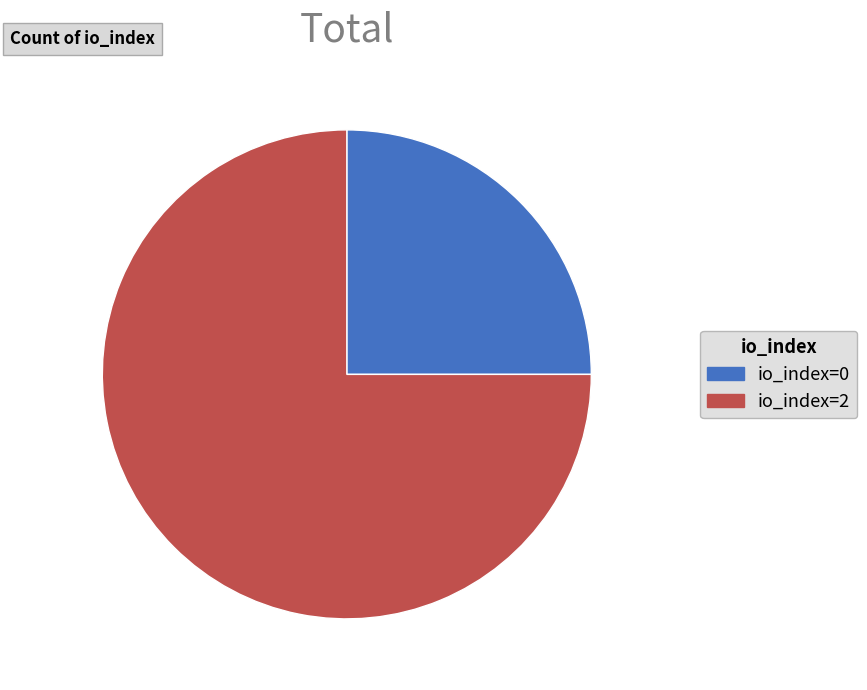

Is the sum of io_index=2 and io_index=0 greater than half?

Yes